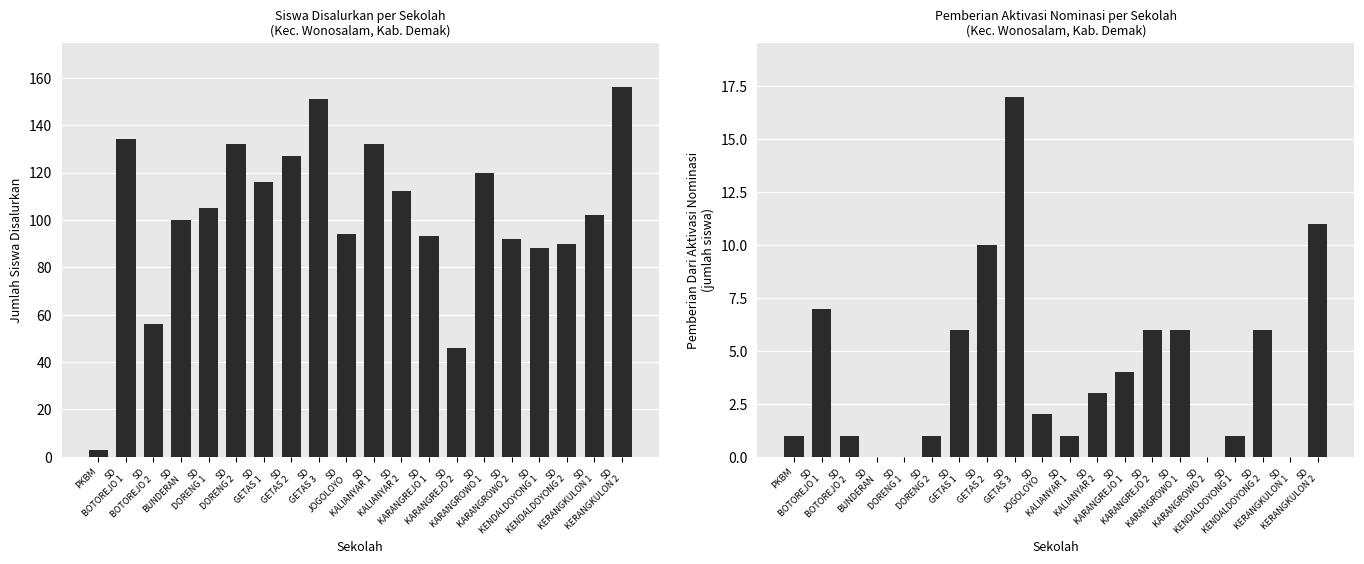

How many categories are shown in the chart?

20